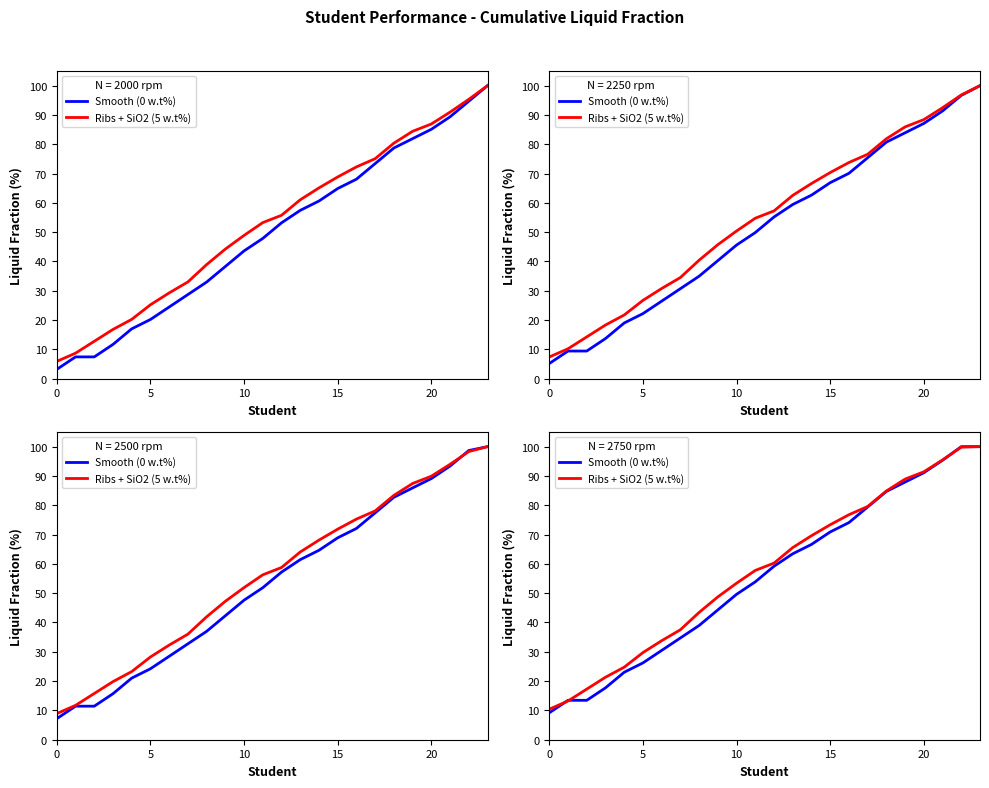

What is the value of the Ribs + SiO2 (5 w.t%) point at the 12th from the left?

57.8